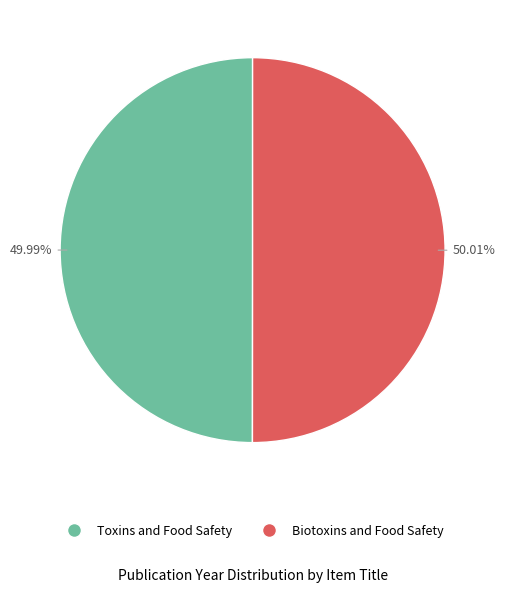

To the nearest percent, what percentage of the pie is Biotoxins and Food Safety?

50%